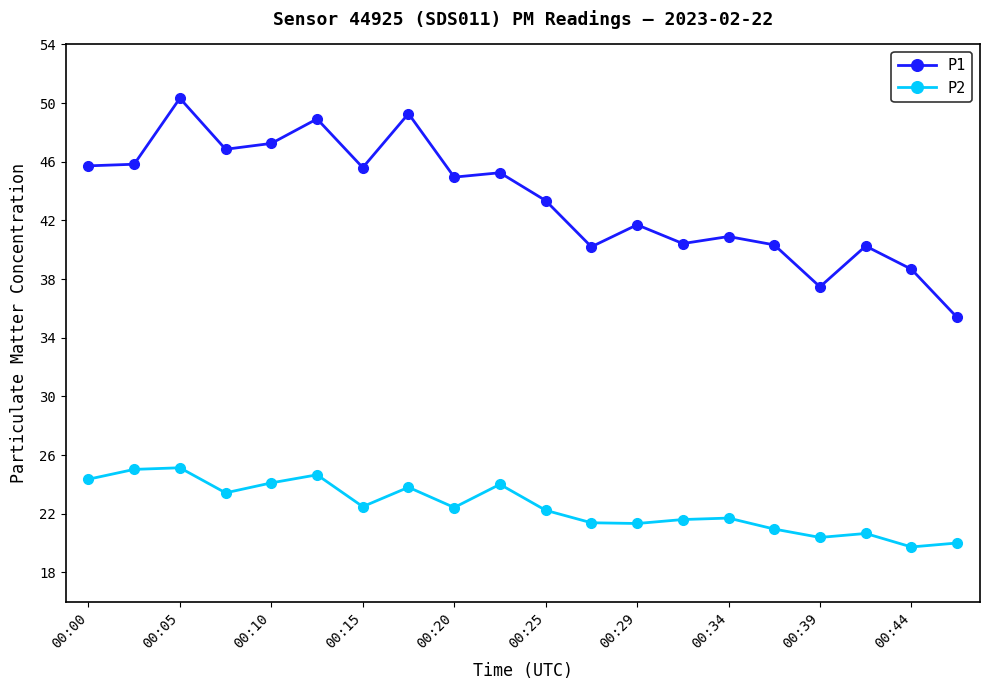

List the series in order of their peak value, lowest first.

P2, P1